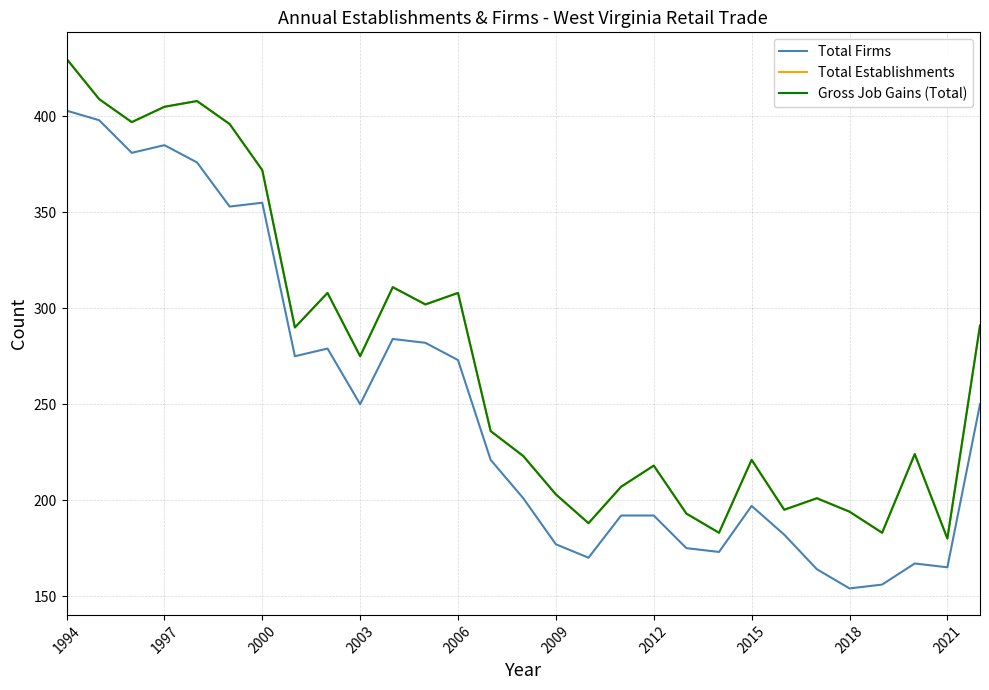

Does the chart have visible grid lines?

Yes